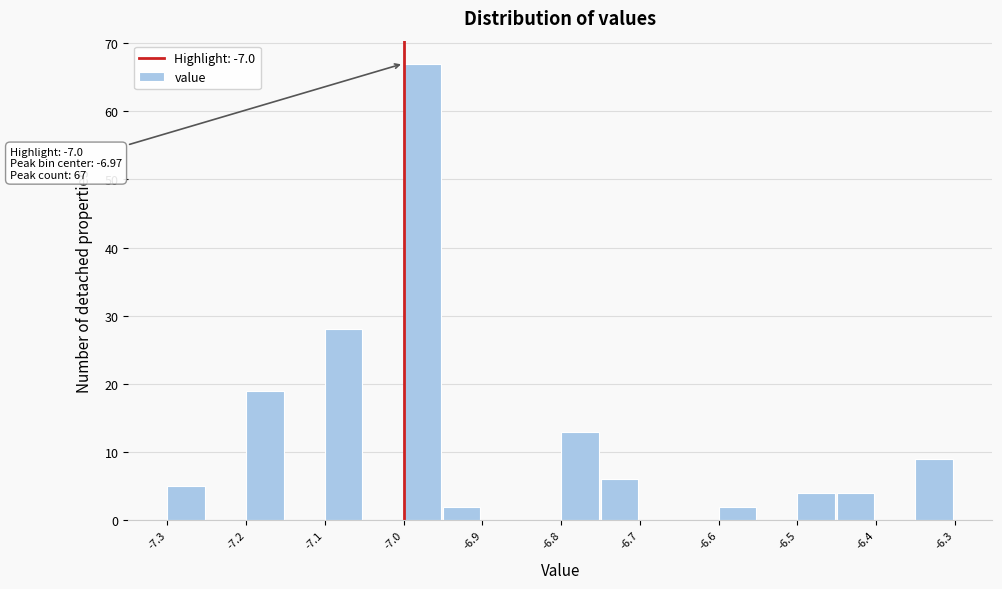

Which range on the x-axis has the tallest bar?

-7.00 to -6.95